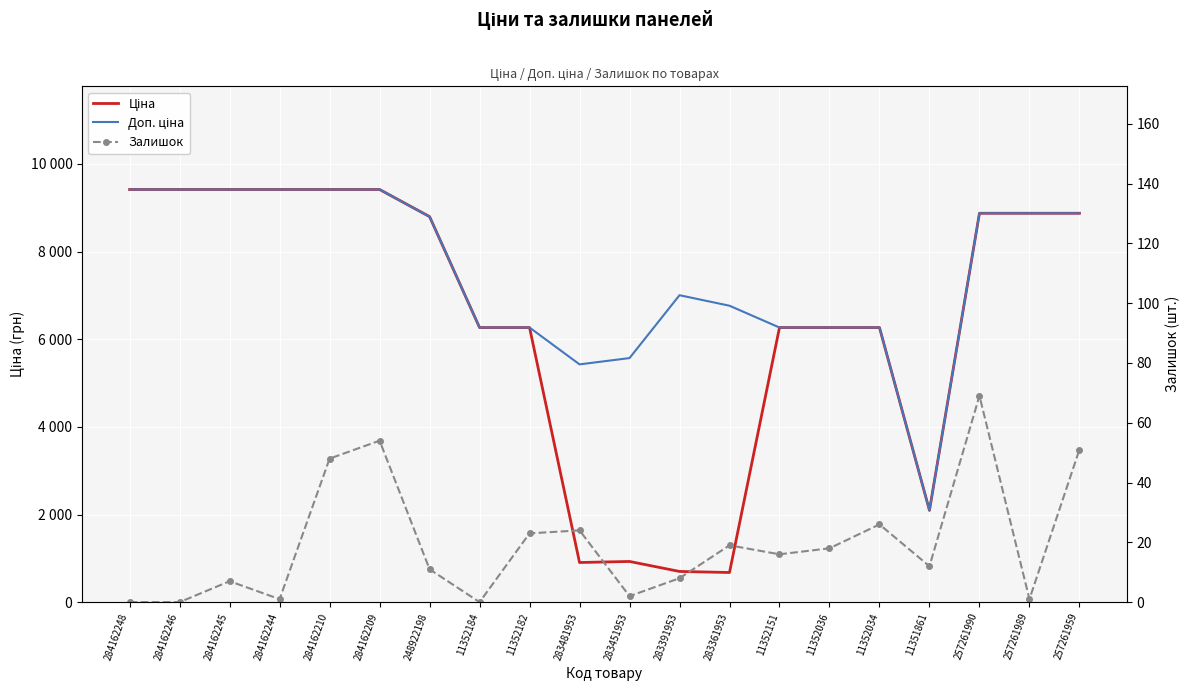

Reading left to right, transcribe all the data shown in this chart.

Ціна: 284162248=9416.9	284162246=9416.9	284162245=9416.9	284162244=9416.9	284162210=9416.9	284162209=9416.9	248922198=8797.6	11352184=6266.7	11352182=6266.7	283481953=904.3	283451953=928.3	283391953=700.4	283361953=676.4	11352151=6266.7	11352036=6266.7	11352034=6266.7	11351861=2094.3	257261990=8874.6	257261989=8874.6	257261959=8874.6
Доп. ціна: 284162248=9416.9	284162246=9416.9	284162245=9416.9	284162244=9416.9	284162210=9416.9	284162209=9416.9	248922198=8797.6	11352184=6266.7	11352182=6266.7	283481953=5425.9	283451953=5569.9	283391953=7004.3	283361953=6764.4	11352151=6266.7	11352036=6266.7	11352034=6266.7	11351861=2094.0	257261990=8874.6	257261989=8874.6	257261959=8874.6
Залишок: 284162248=0.0	284162246=0.0	284162245=7.0	284162244=1.0	284162210=48.0	284162209=54.0	248922198=11.0	11352184=0.0	11352182=23.0	283481953=24.0	283451953=2.0	283391953=8.0	283361953=19.0	11352151=16.0	11352036=18.0	11352034=26.0	11351861=12.0	257261990=69.0	257261989=1.0	257261959=51.0